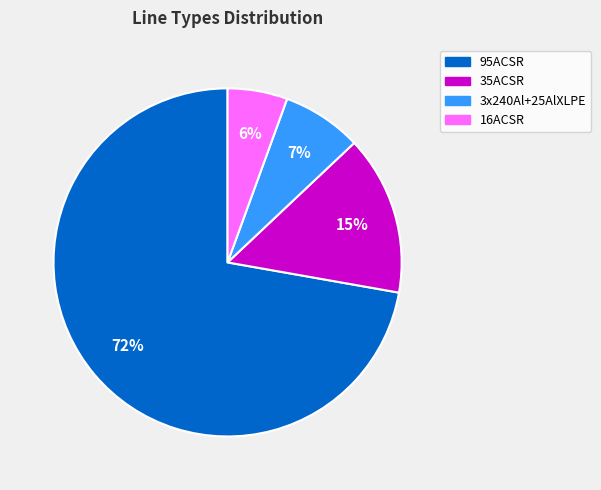

To the nearest percent, what portion does 35ACSR represent?

15%